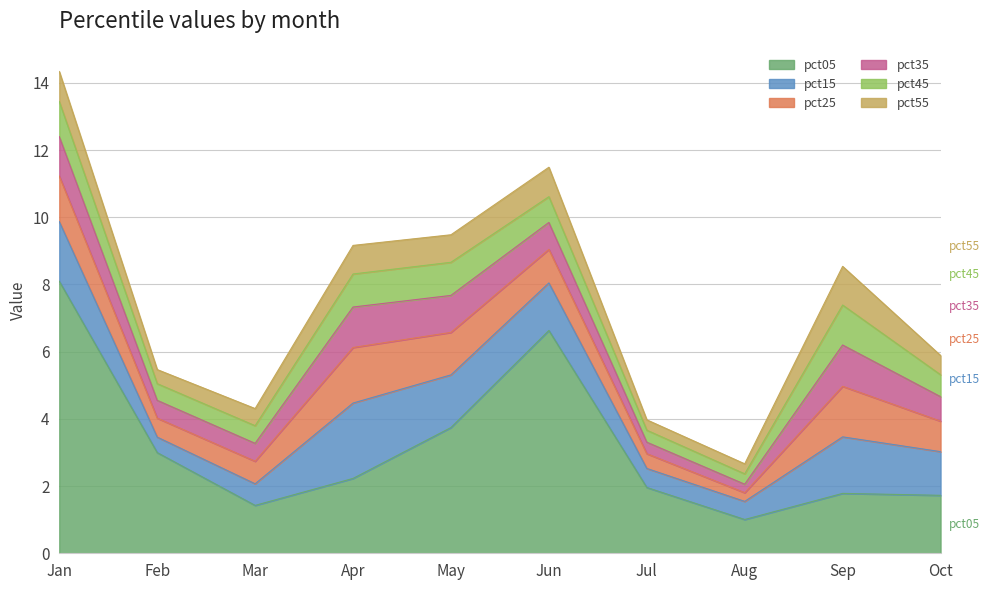

Count the pct35 values in the range 0 to 1.

6